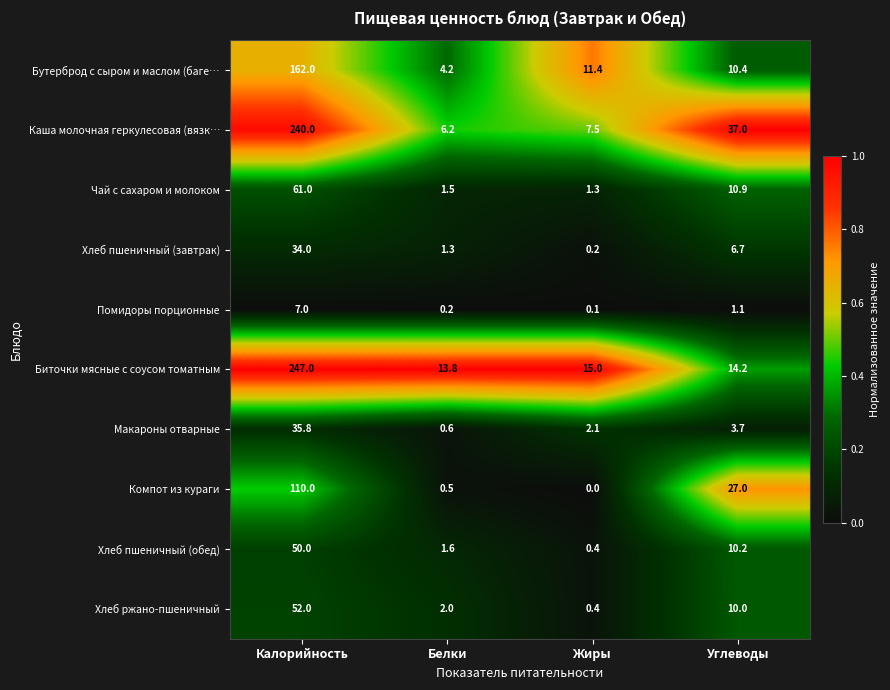

Is it true that Биточки мясные с соусом томатным equals 247.0 at Калорийность?

True